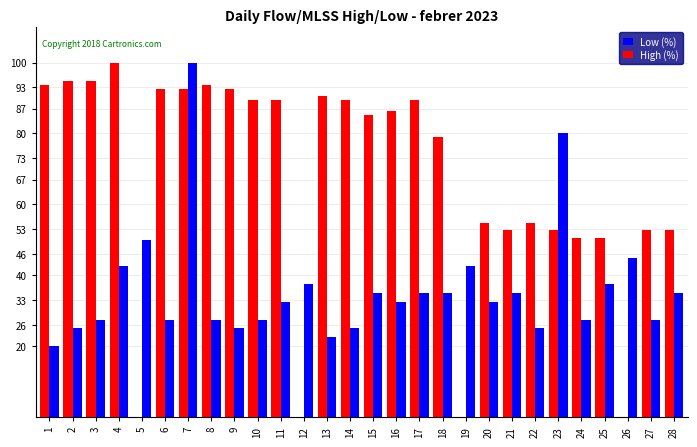

What is the sum of the High (%) values at 7 and 18?

171.6